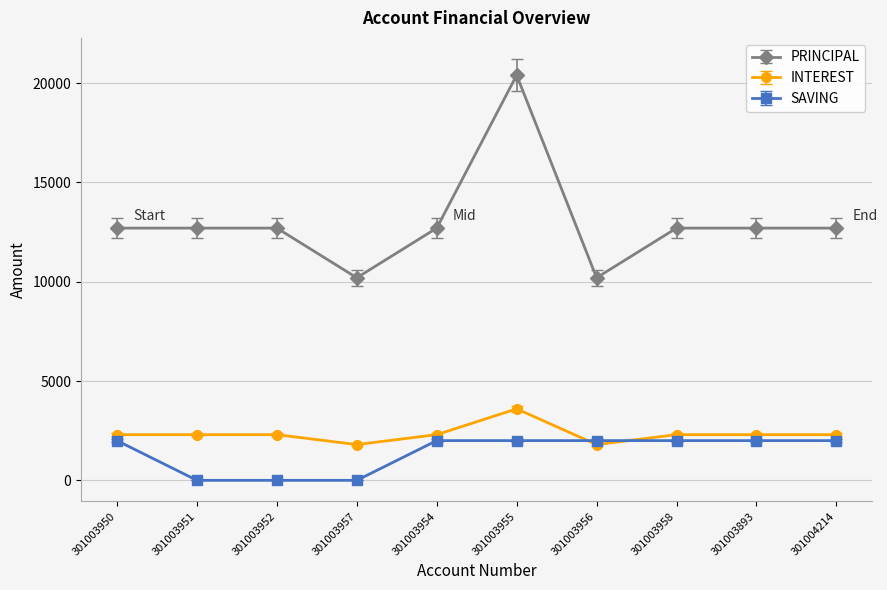

The value of PRINCIPAL at 301004214 is 12700. True or false?

True